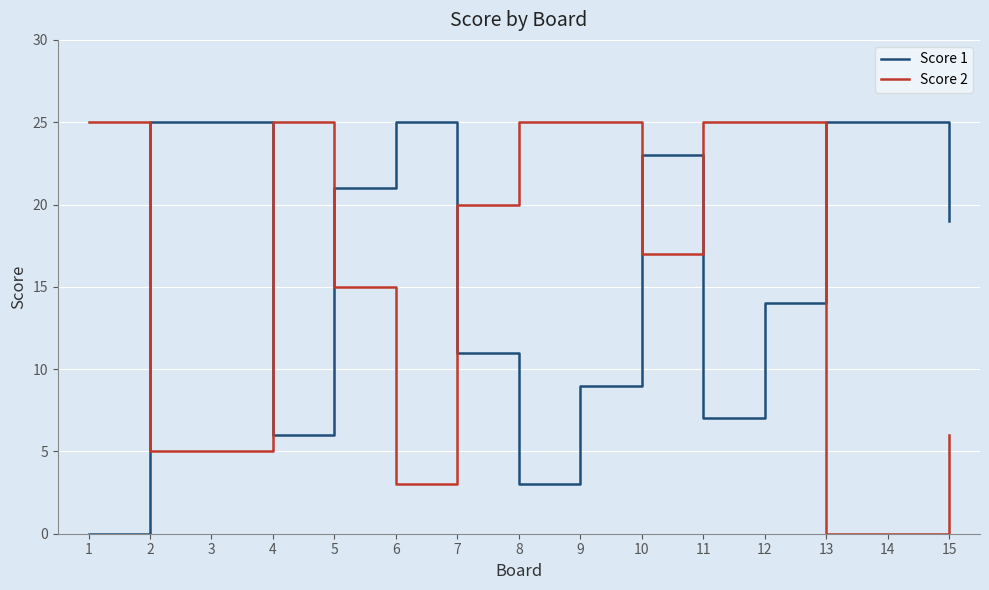

True or false: Score 2 and Score 1 intersect in this chart.

True